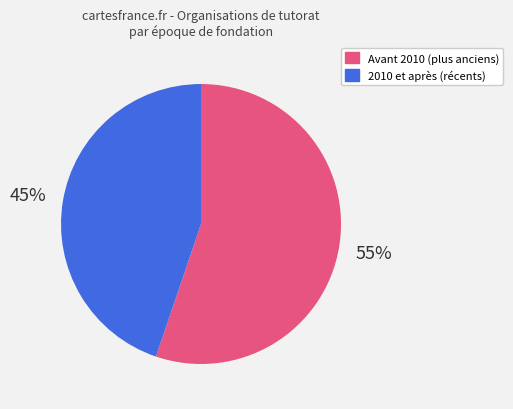

To the nearest percent, what is the average slice percentage?

50%